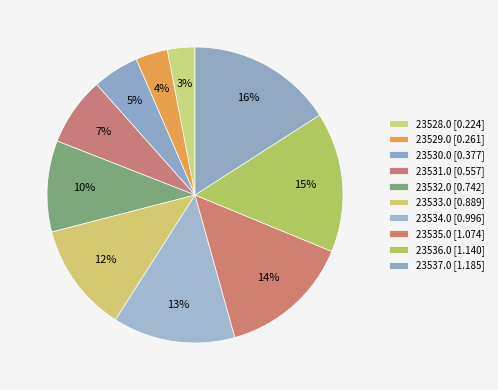

Count the number of slices in the pie.

10